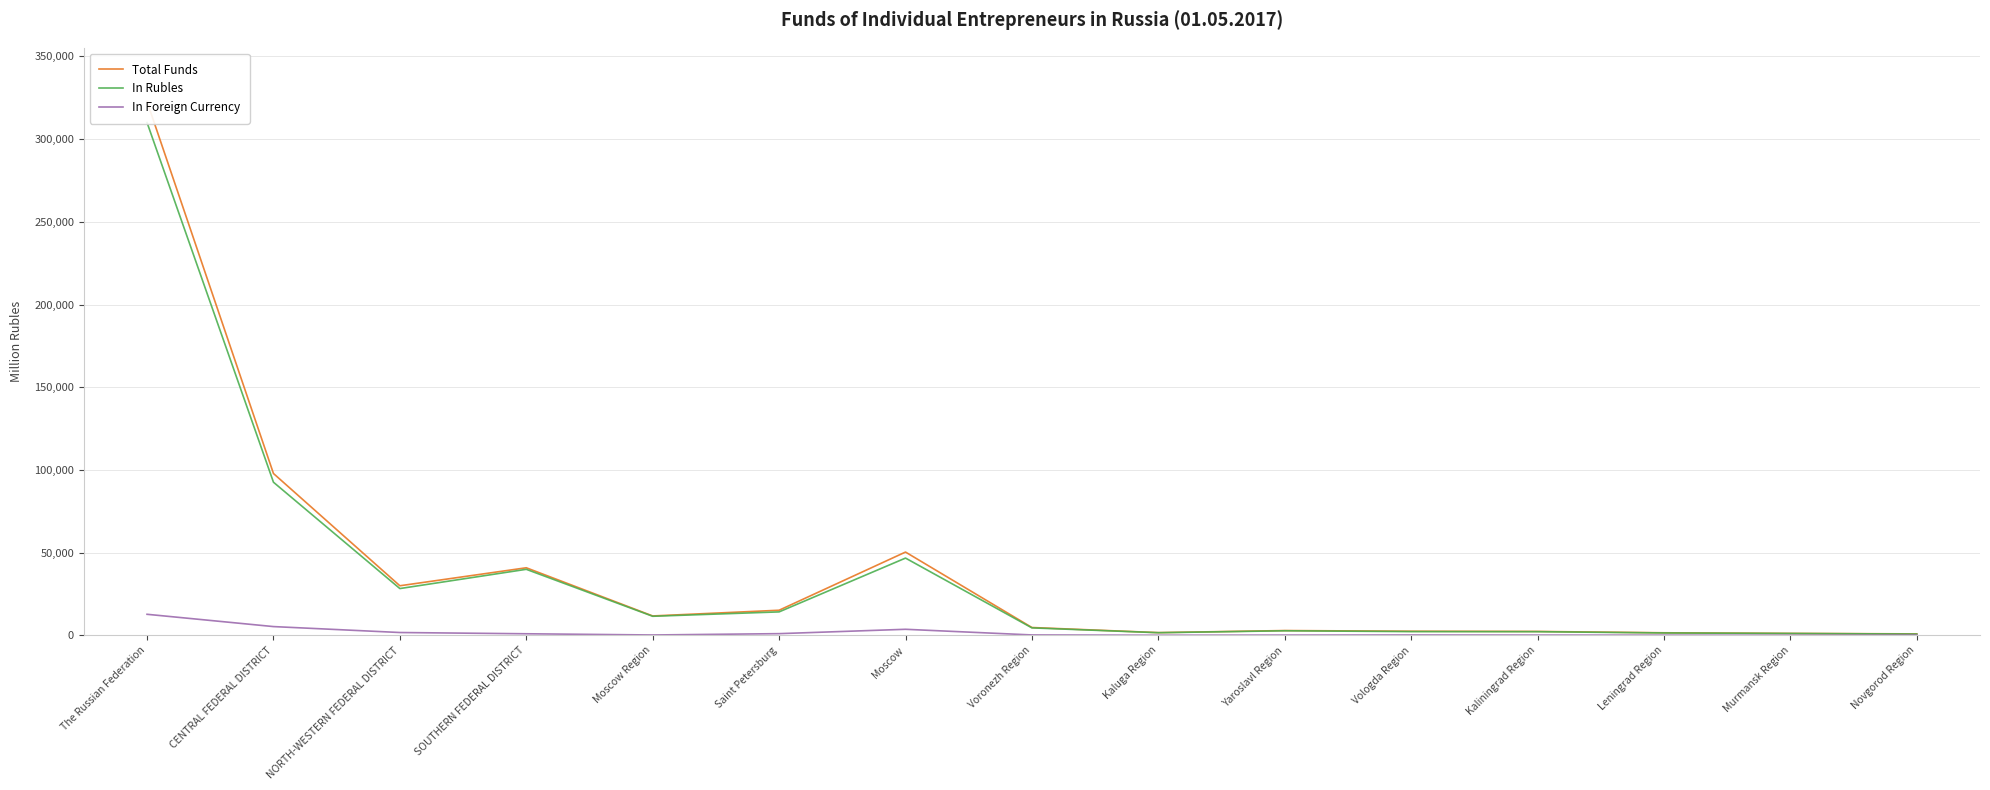

What is the total value across all series at Kaliningrad Region?

4672